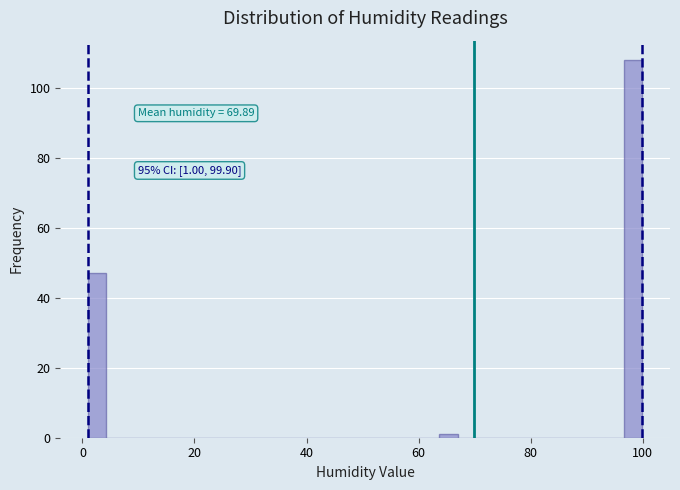

Around what value on the x-axis is the tallest bar? Give the approximate position of its centre, as read against the axis.

98